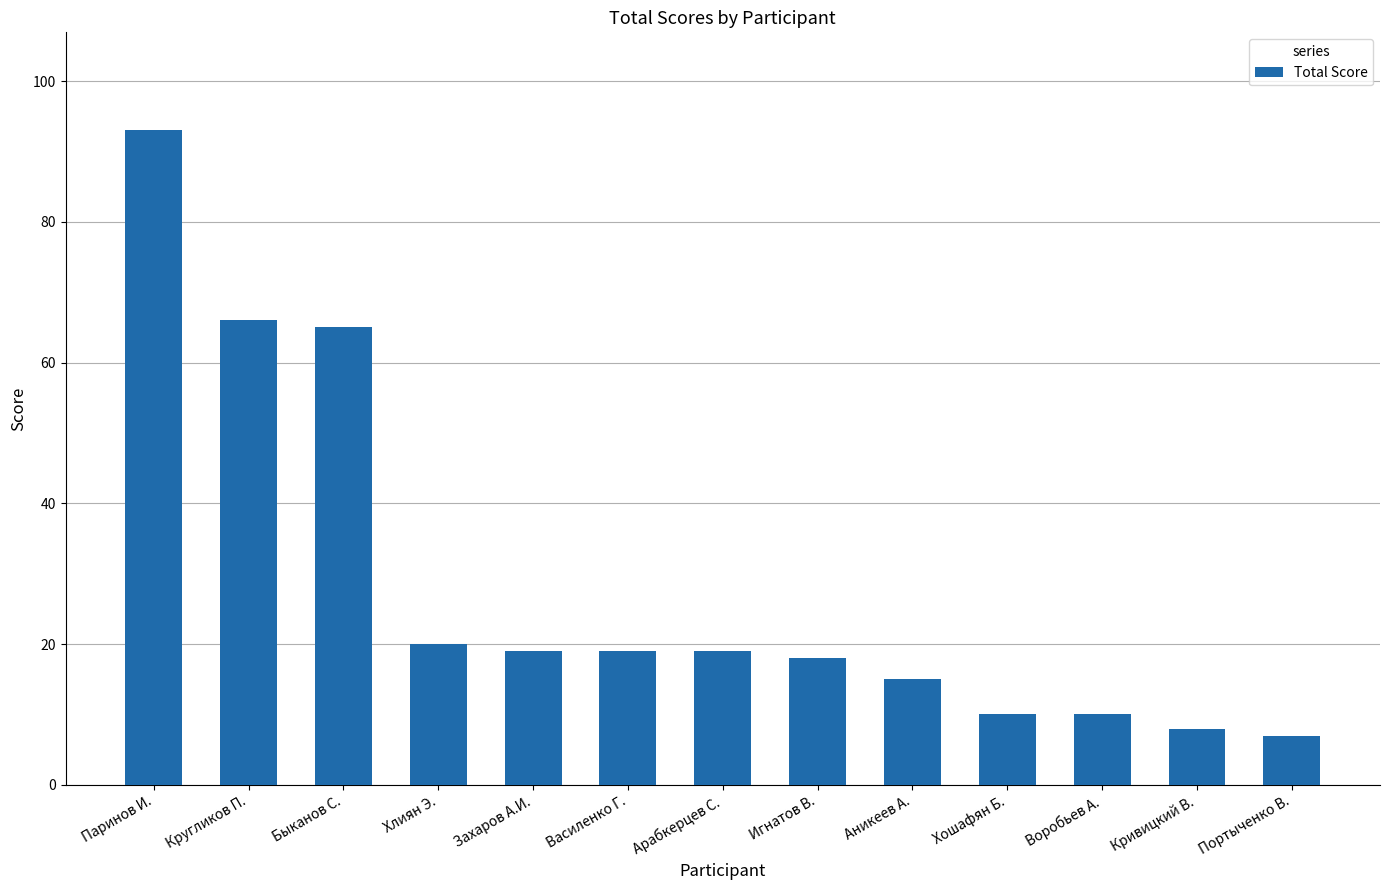

Reading right to left, transcribe all the data shown in this chart.

Портыченко В.=7	Кривицкий В.=8	Воробьев А.=10	Хошафян Б.=10	Аникеев А.=15	Игнатов В.=18	Арабкерцев С.=19	Василенко Г.=19	Захаров А.И.=19	Хлиян Э.=20	Быканов С.=65	Кругликов П.=66	Паринов И.=93